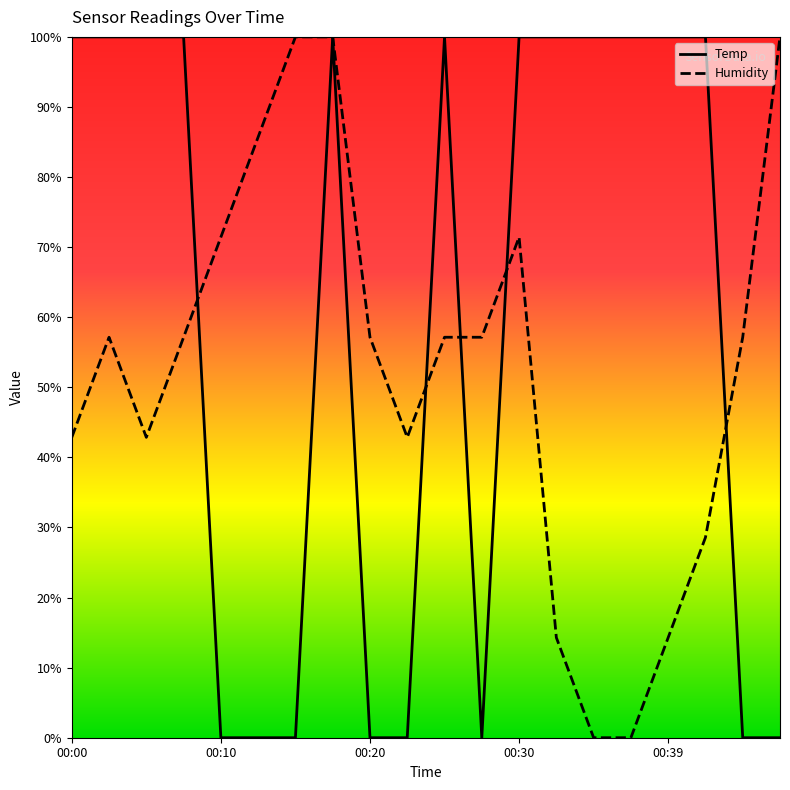

True or false: Humidity has a value of 35.2 at 00:10.

False